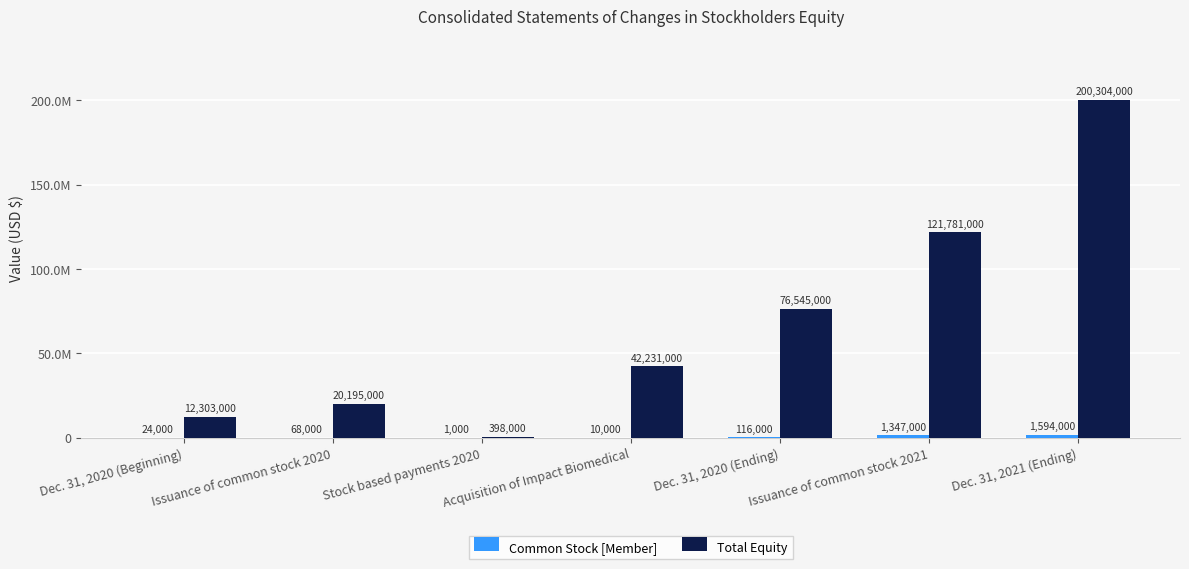

Where is Total Equity nearest to the value 100351000?

Issuance of common stock 2021